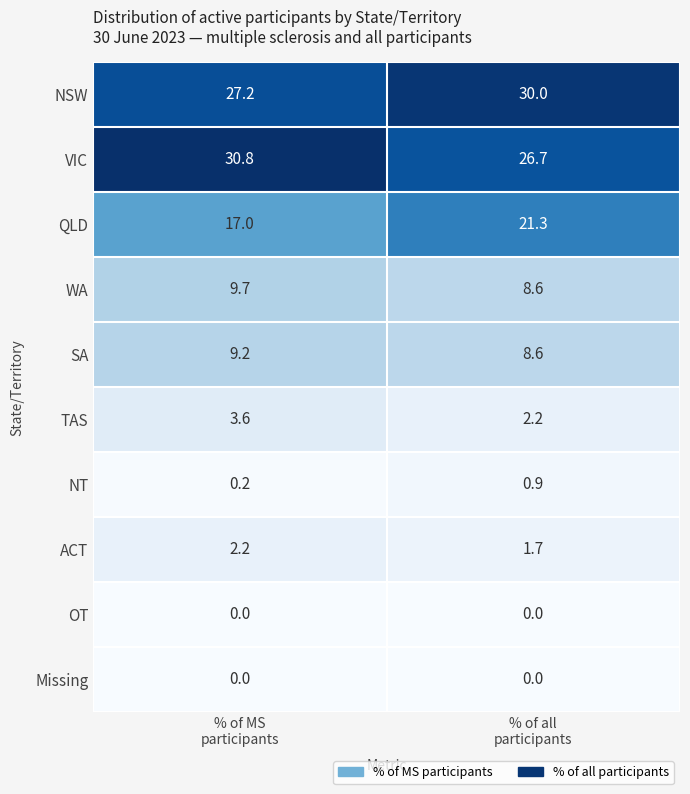

What is the lowest value of the QLD series?

17.0